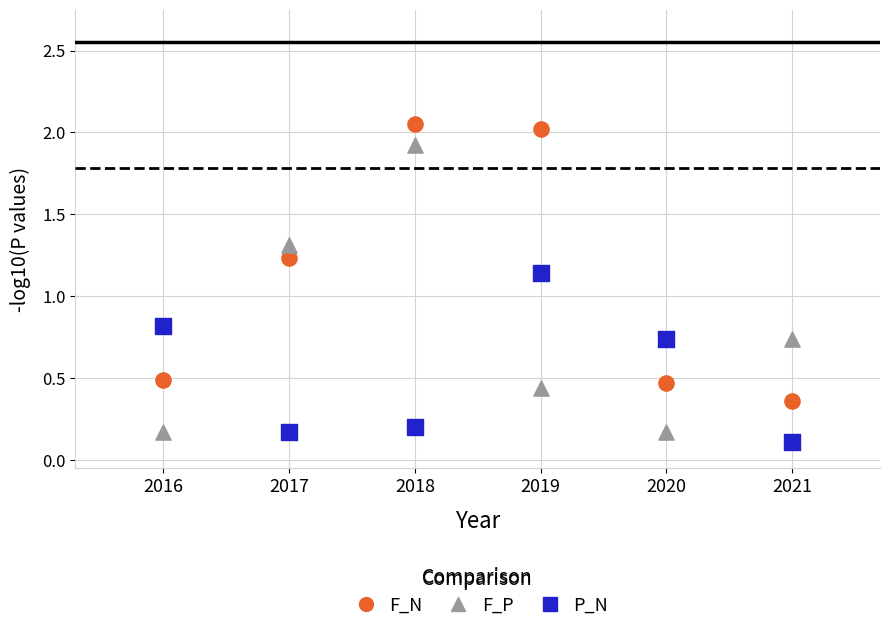

Which series contains the highest Y value?

F_N